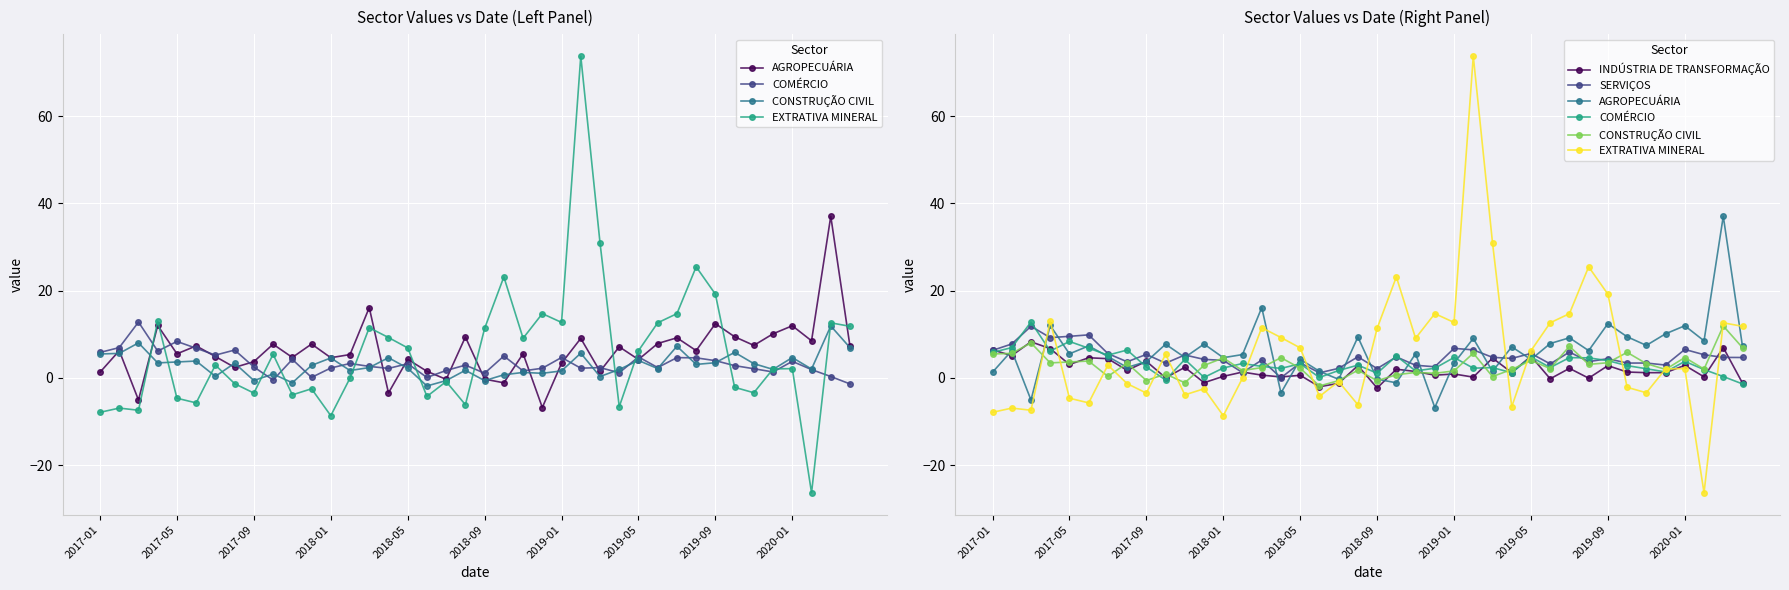

What is the sum of all COMÉRCIO values?

135.2